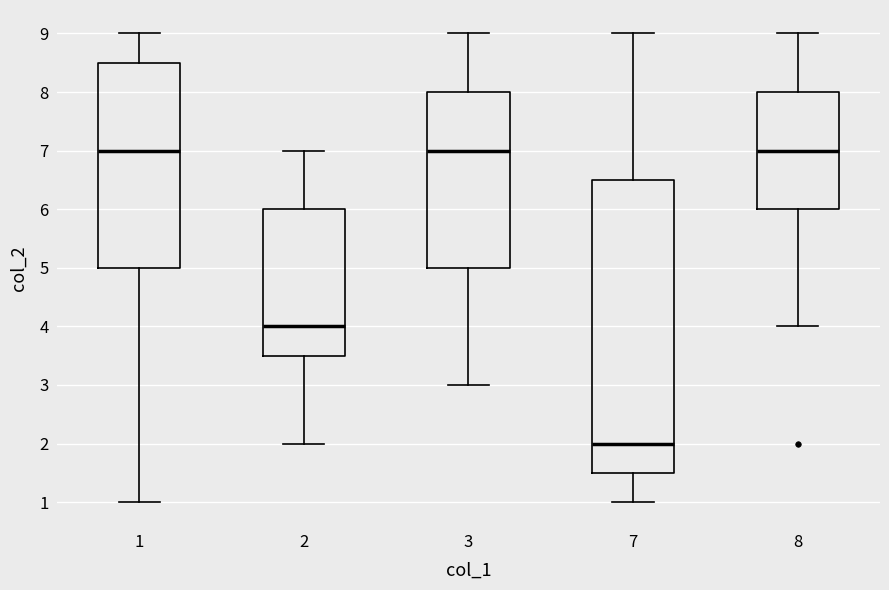

Reading left to right, read every box against the y-axis: the position of its median line, the range the box covers, and the ends of its whiskers. The values are not printed on the chart, so give them approximately, as read against the axis.

1: median 7.0, box 5.0 to 8.5, whiskers 1.0 to 9.0
2: median 4.0, box 3.5 to 6.0, whiskers 2.0 to 7.0
3: median 7.0, box 5.0 to 8.0, whiskers 3.0 to 9.0
7: median 2.0, box 1.5 to 6.5, whiskers 1.0 to 9.0
8: median 7.0, box 6.0 to 8.0, whiskers 4.0 to 9.0